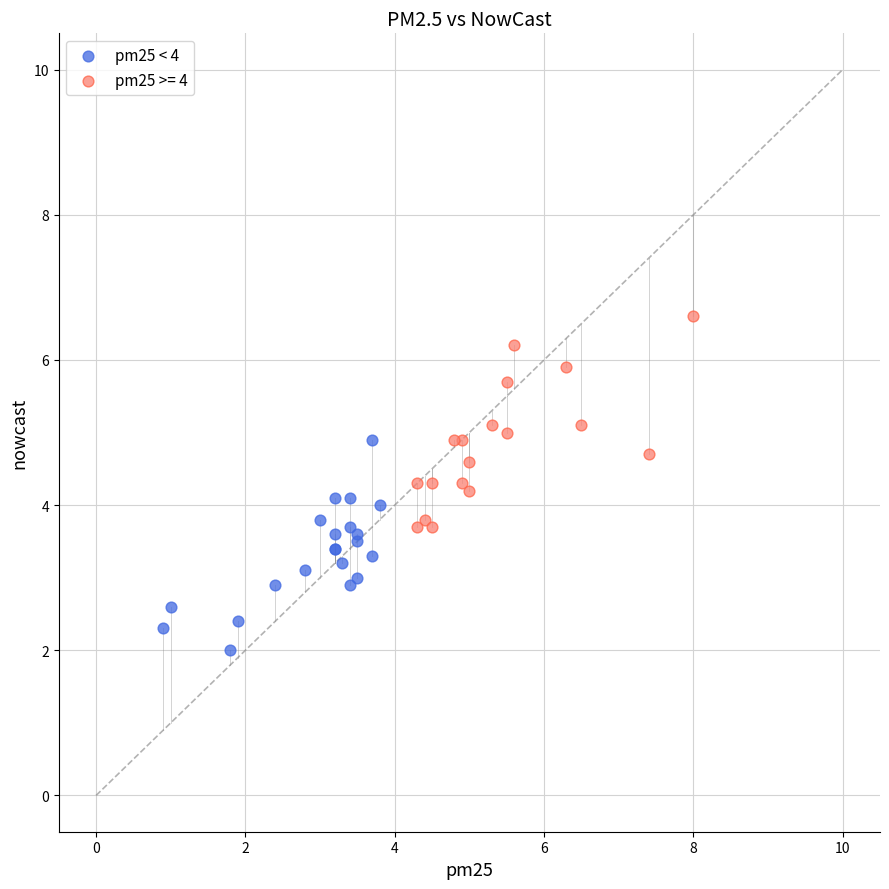

Which series reaches the maximum Y coordinate?

pm25 >= 4